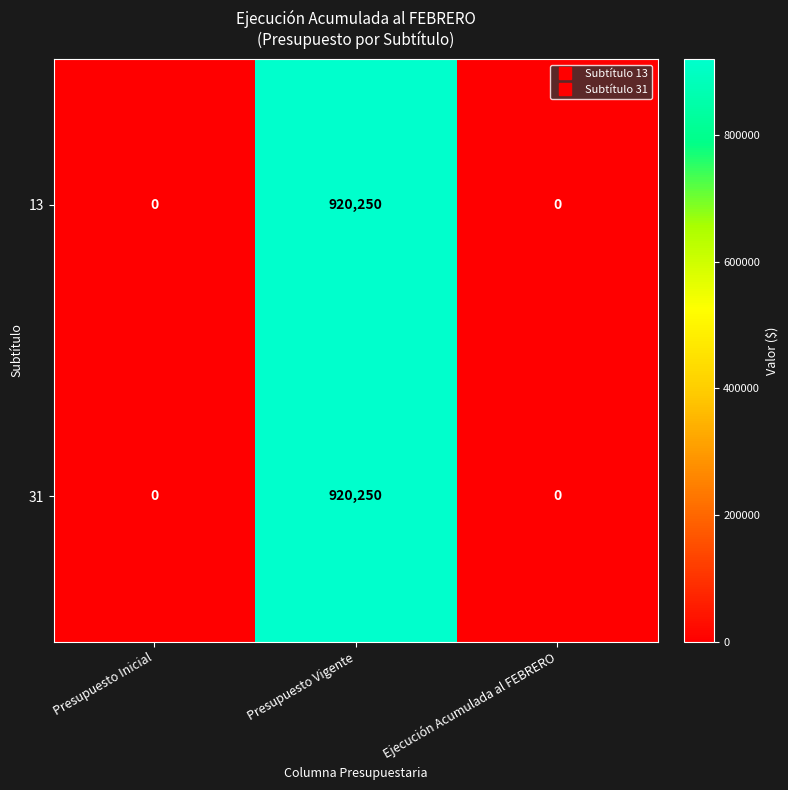

Count the number of data series in this chart.

2